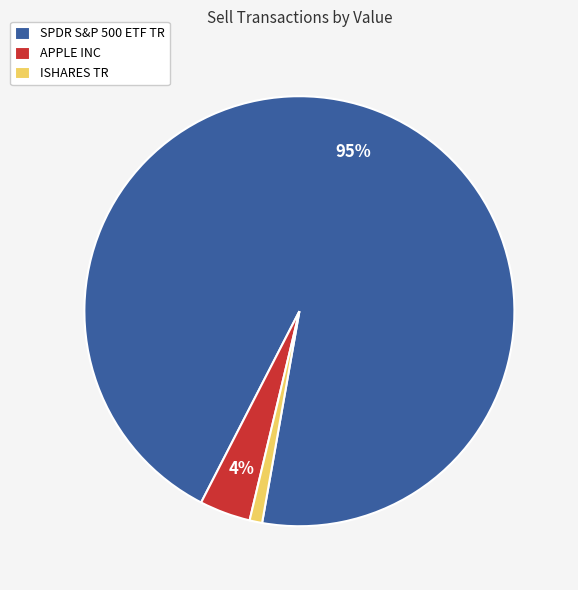

Combined, do APPLE INC and ISHARES TR account for over 50%?

No